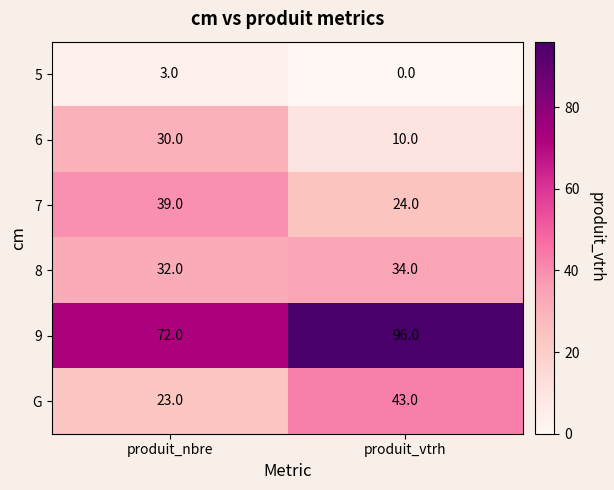

Reading right to left, extract all data points from this chart.

5: 0	3
6: 10	30
7: 24	39
8: 34	32
9: 96	72
G: 43	23